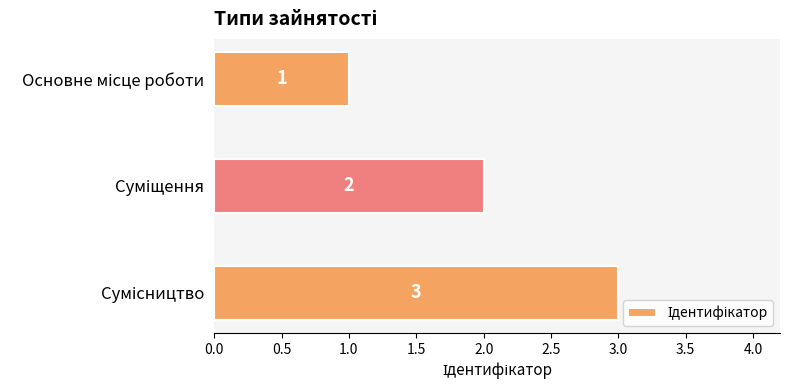

What is the maximum value shown in the chart?

3